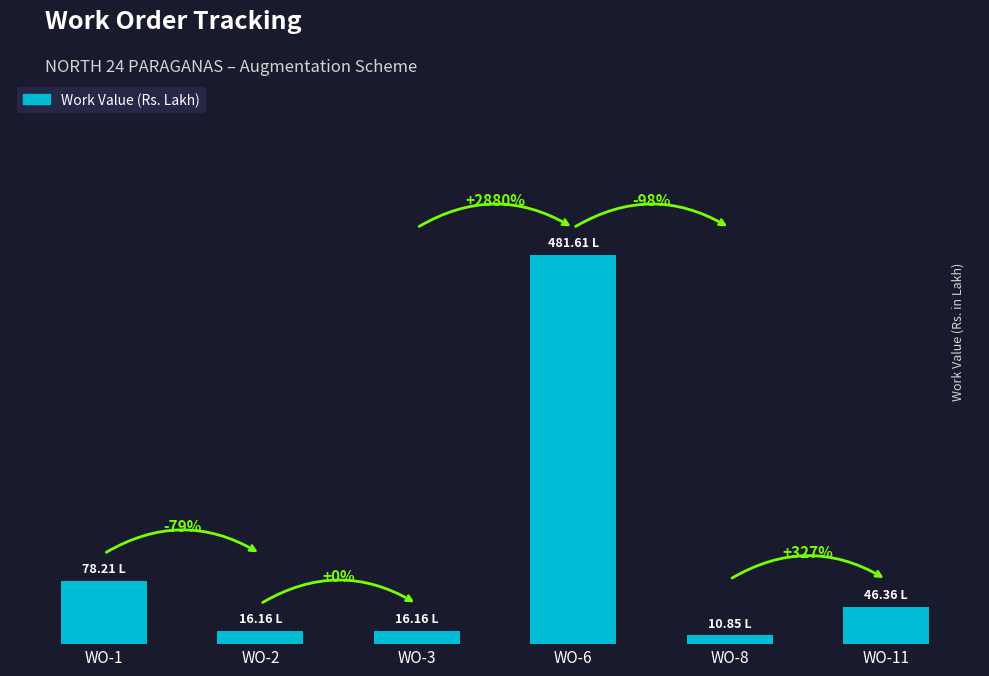

Are the bars horizontal?

No